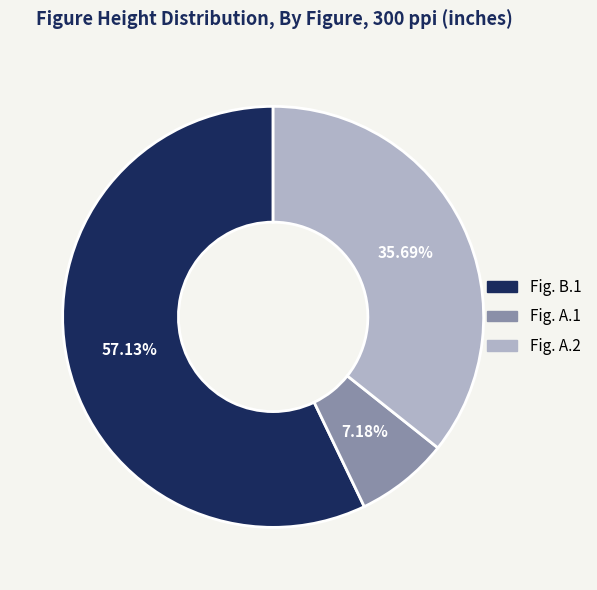

To the nearest percent, what is the difference between the largest and smallest slice percentages?

50%